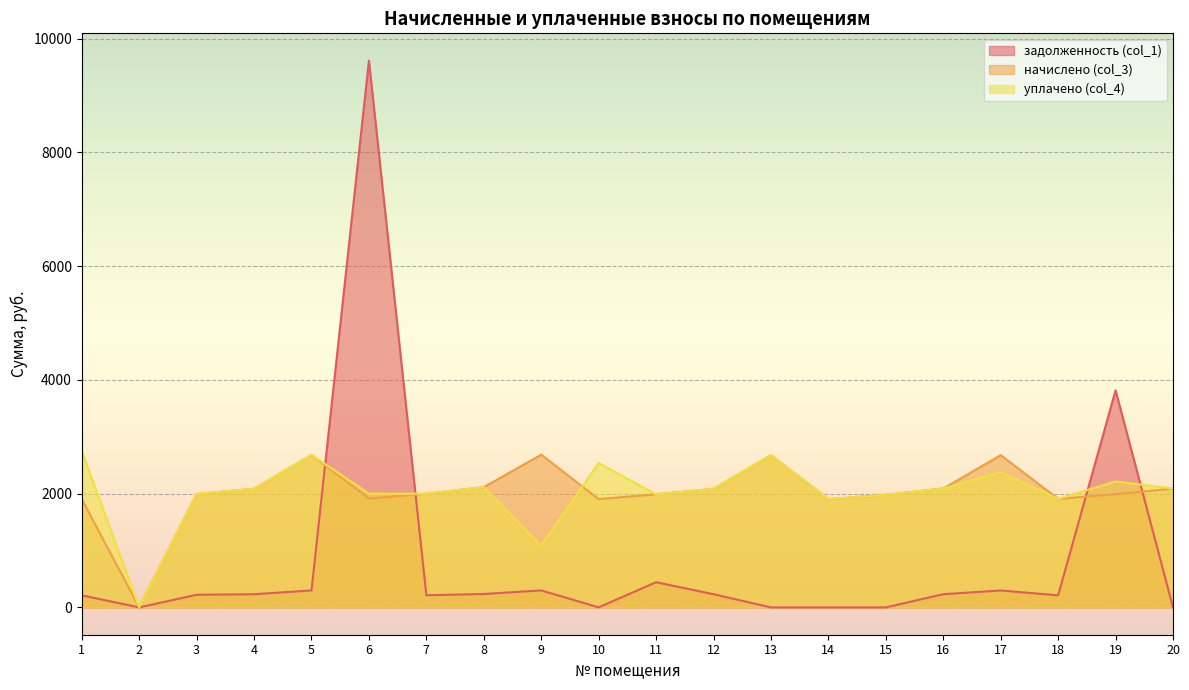

At which label does начислено (col_3) first exceed 1998?

4